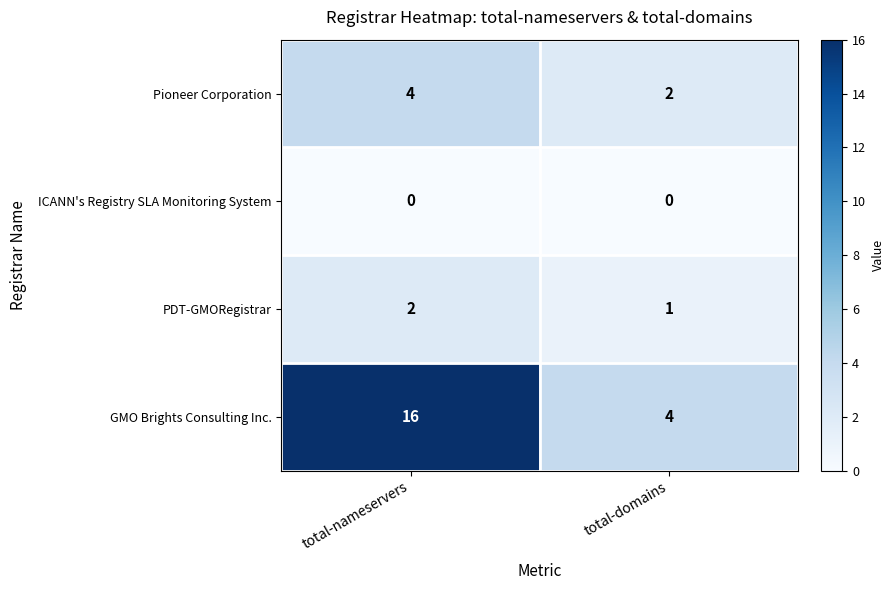

Between total-nameservers and total-domains, which series saw the biggest shift?

GMO Brights Consulting Inc.